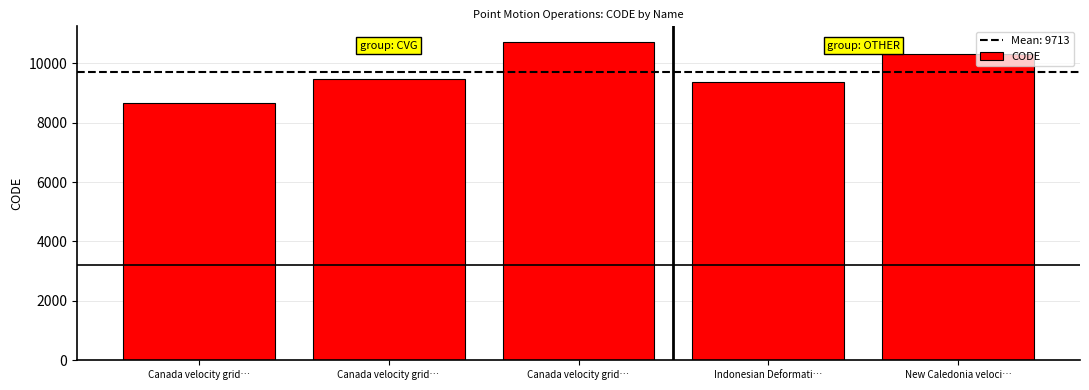

What is the label of the 5th bar from the right?

Canada velocity grid…